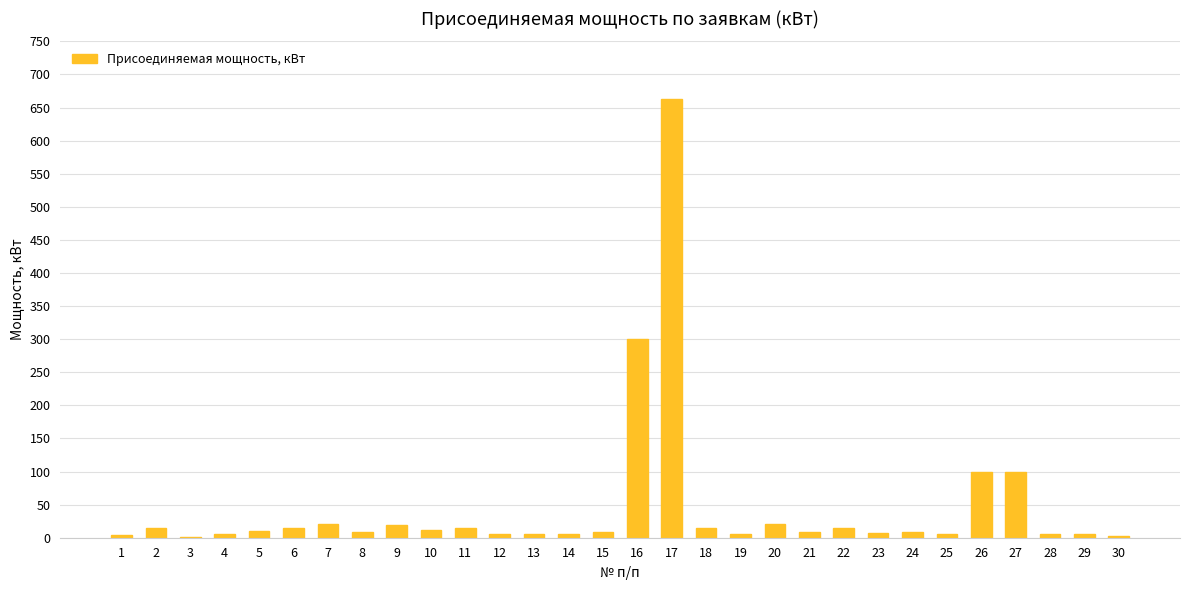

Does the chart contain stacked bars?

No